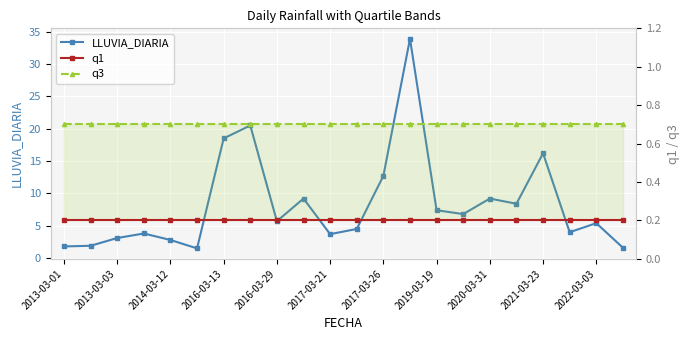

Reading left to right, list all the values displayed in this chart.

LLUVIA_DIARIA: 1.8	1.9	3.1	3.8	2.8	1.5	18.5	20.5	5.7	9.2	3.7	4.5	12.7	33.9	7.4	6.8	9.2	8.4	16.2	4.0	5.4	1.6
q1: 0.2	0.2	0.2	0.2	0.2	0.2	0.2	0.2	0.2	0.2	0.2	0.2	0.2	0.2	0.2	0.2	0.2	0.2	0.2	0.2	0.2	0.2
q3: 0.7	0.7	0.7	0.7	0.7	0.7	0.7	0.7	0.7	0.7	0.7	0.7	0.7	0.7	0.7	0.7	0.7	0.7	0.7	0.7	0.7	0.7